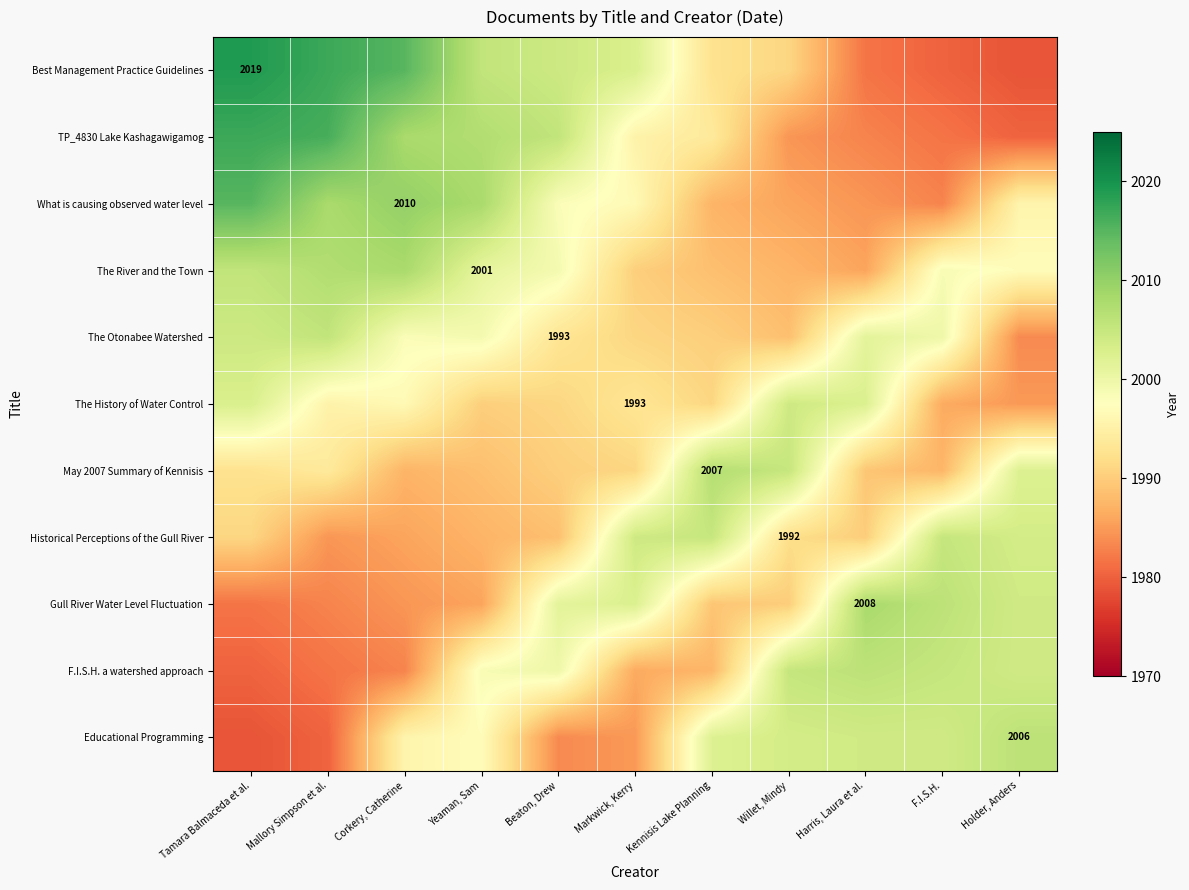

The value of Historical Perceptions of the Gull River at Harris, Laura et al. is 1990.0. True or false?

True